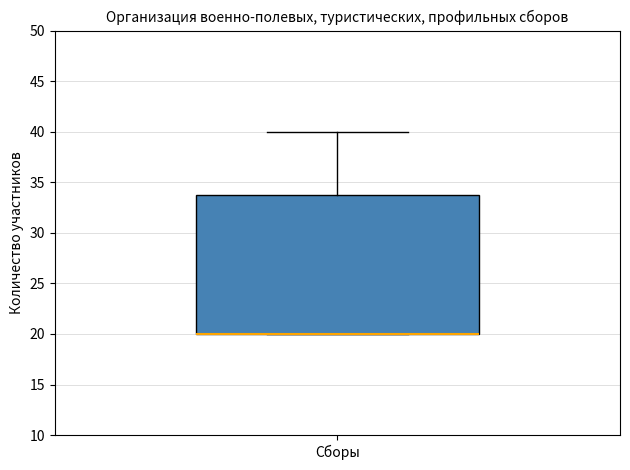

Read this box plot against the y-axis: the position of the median line, the range covered by the box, and the ends of both whiskers. The values are not printed on the chart, so give them approximately, as read against the axis.

median 20 (drawn on the box's lower edge), box 20 to 34, whiskers 20 to 40